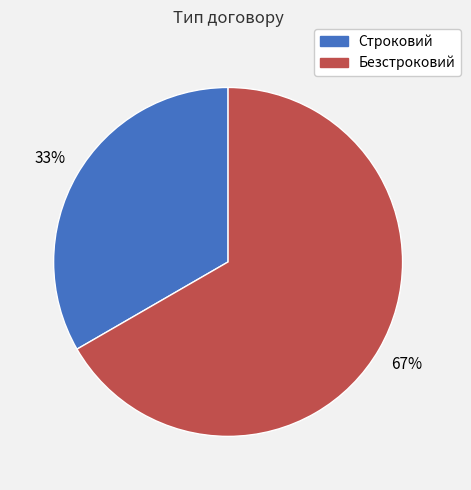

To the nearest percent, what percentage of the pie is Строковий?

33%